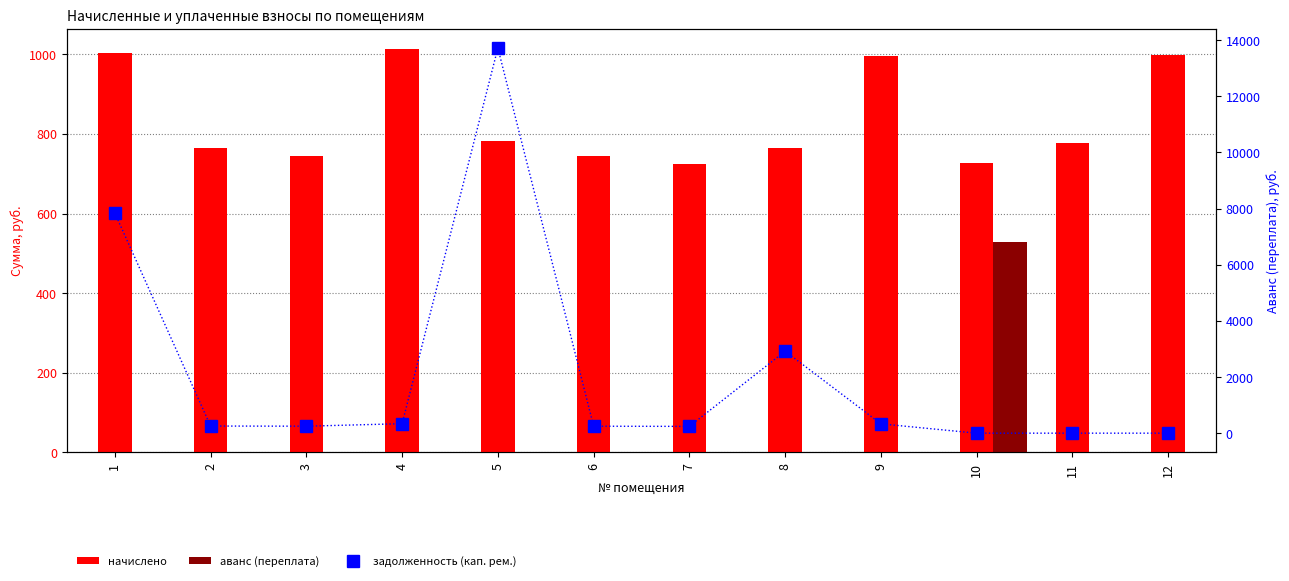

List the labels in order of начислено value, largest first.

4, 1, 12, 9, 5, 11, 2, 8, 3, 6, 10, 7